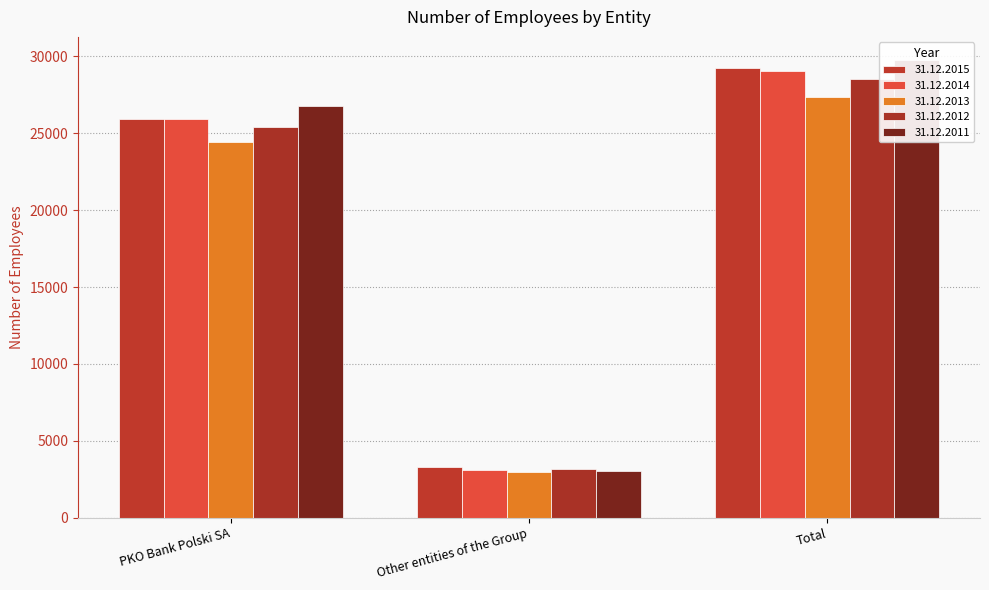

What is the value of the 31.12.2014 bar at the 1st from the left?

25926.6